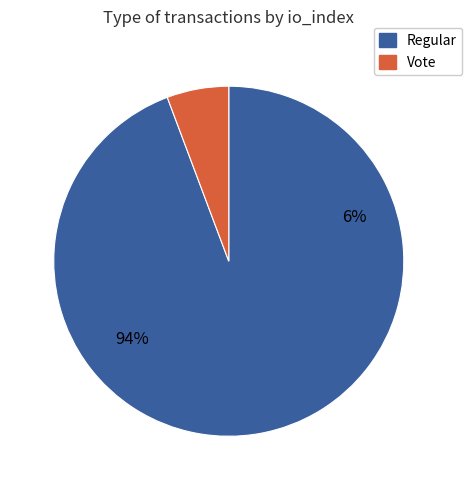

Which category has the smallest portion of the pie?

Vote